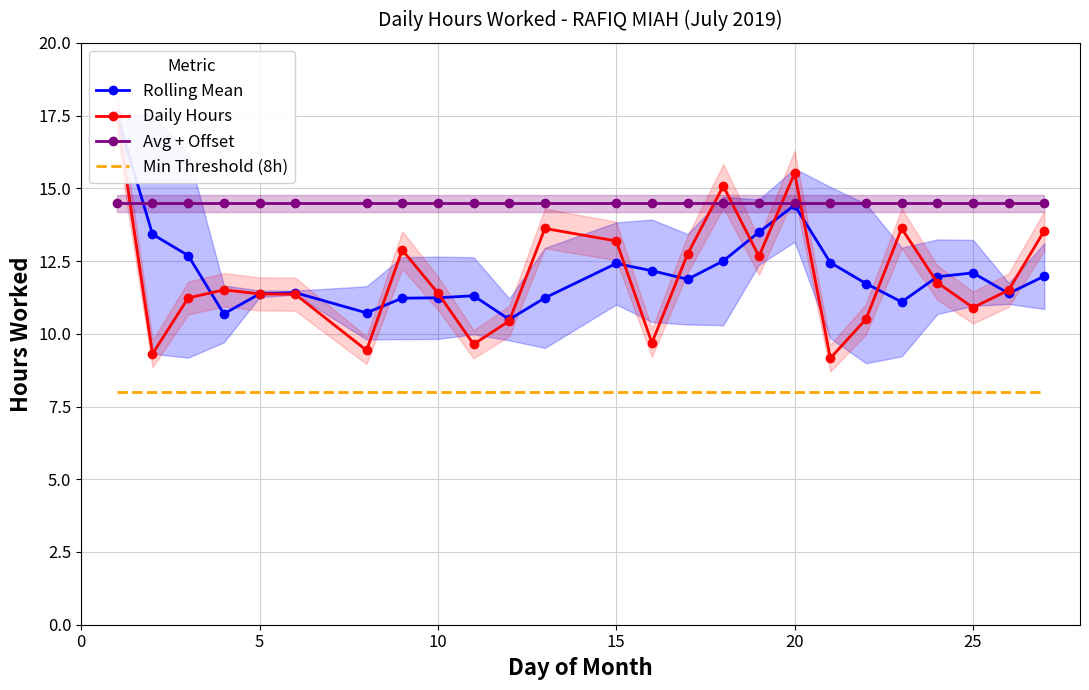

Rank the series by their maximum value, from lowest to highest.

Min Threshold (8h), Avg + Offset, Rolling Mean, Daily Hours